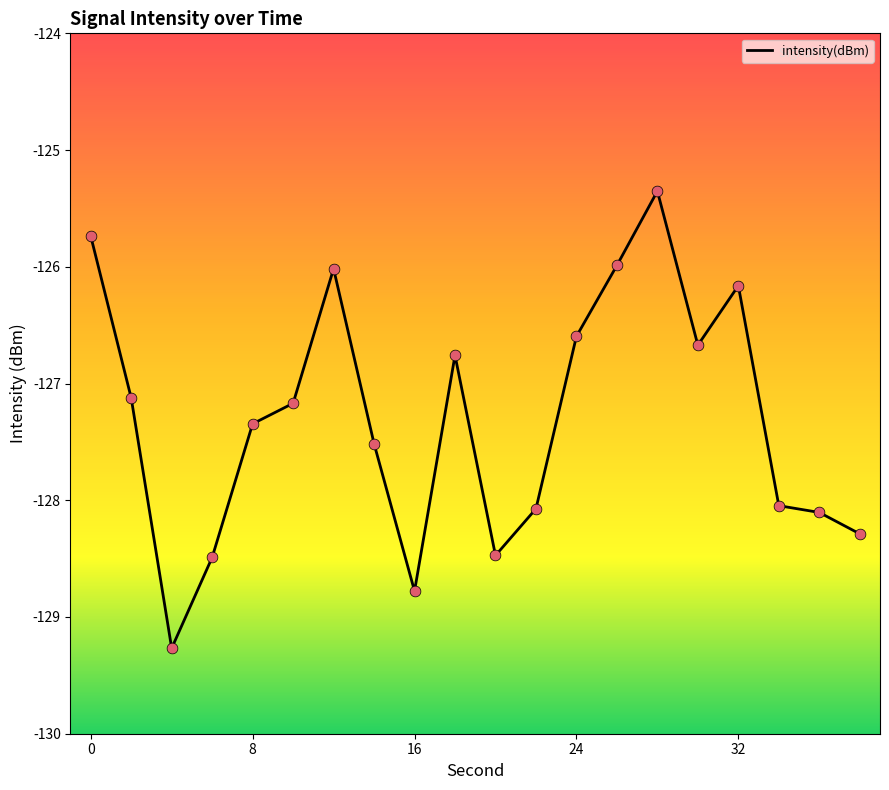

What is the difference between the maximum and minimum values?

3.9